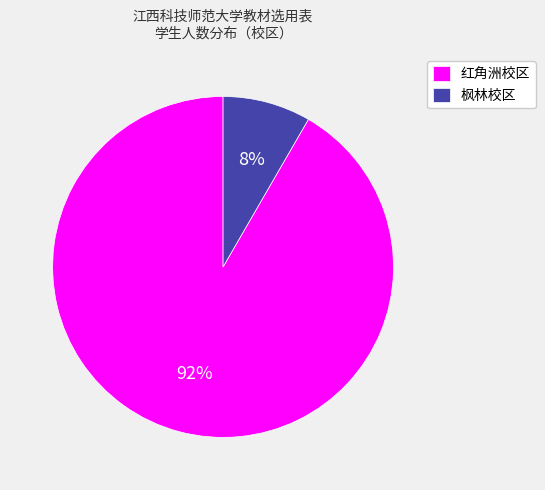

Is it true that 红角洲校区 is 86% of the pie?

False